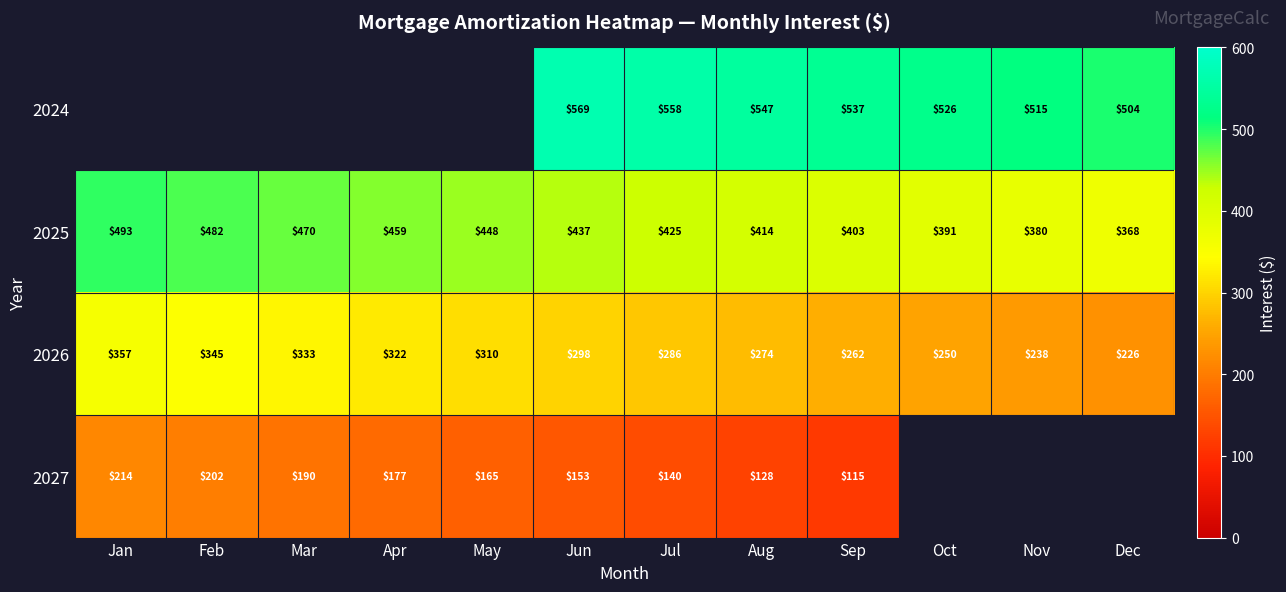

Which has a higher value, Apr or Jul?

Jul